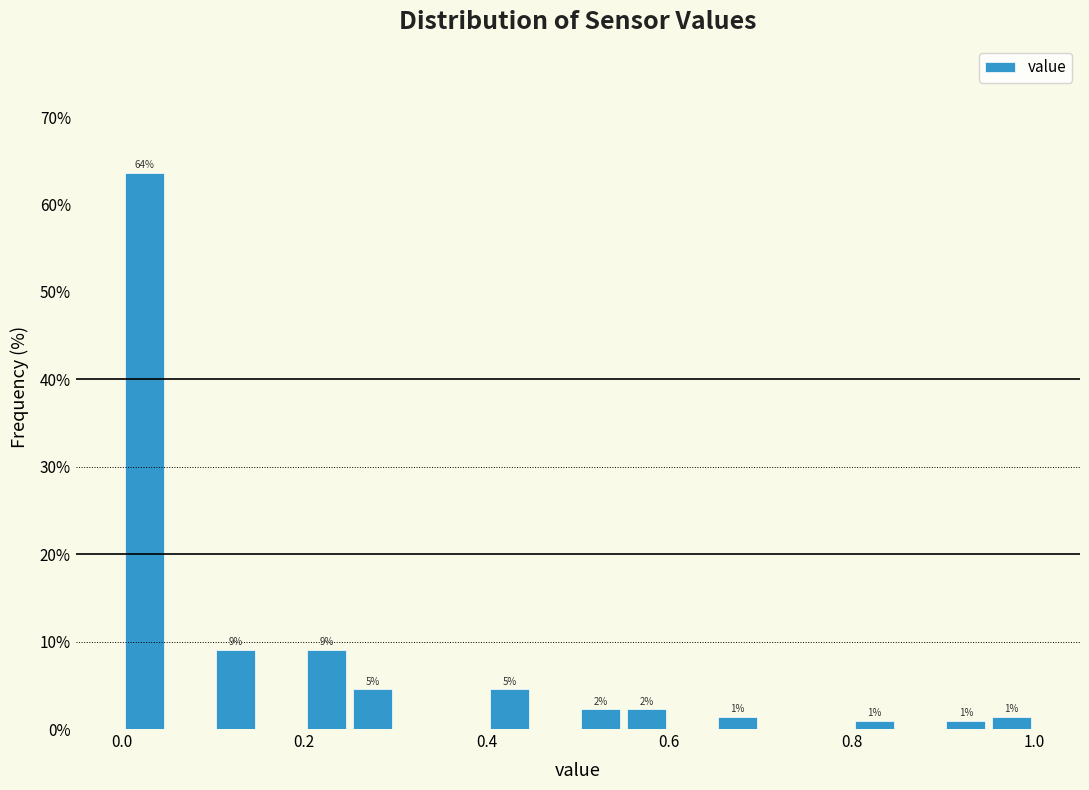

Around what value on the x-axis is the tallest bar? Give the approximate position of its centre, as read against the axis.

0.02